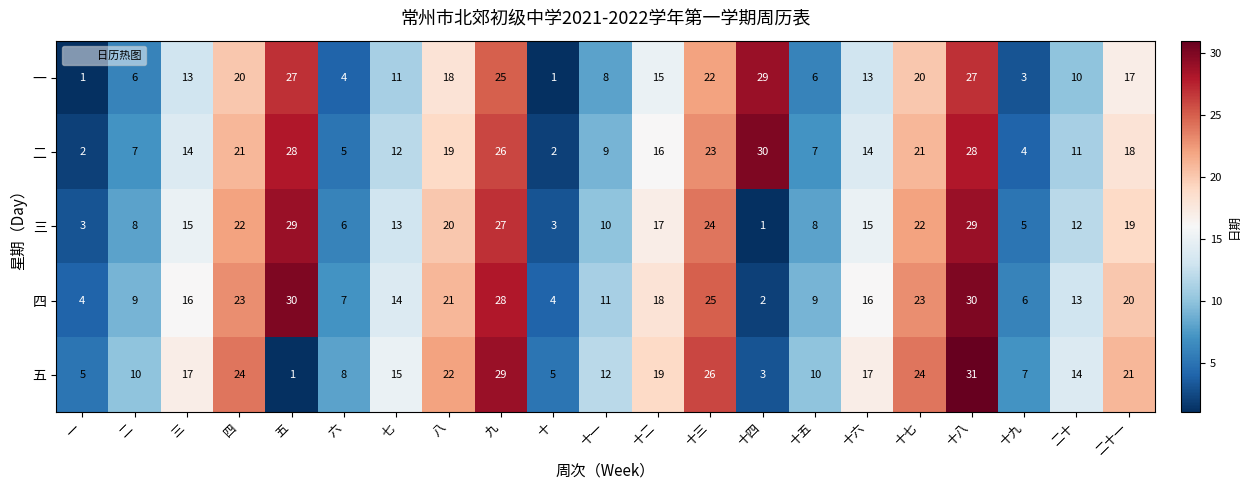

The value of 五 at 一 is 2. True or false?

False